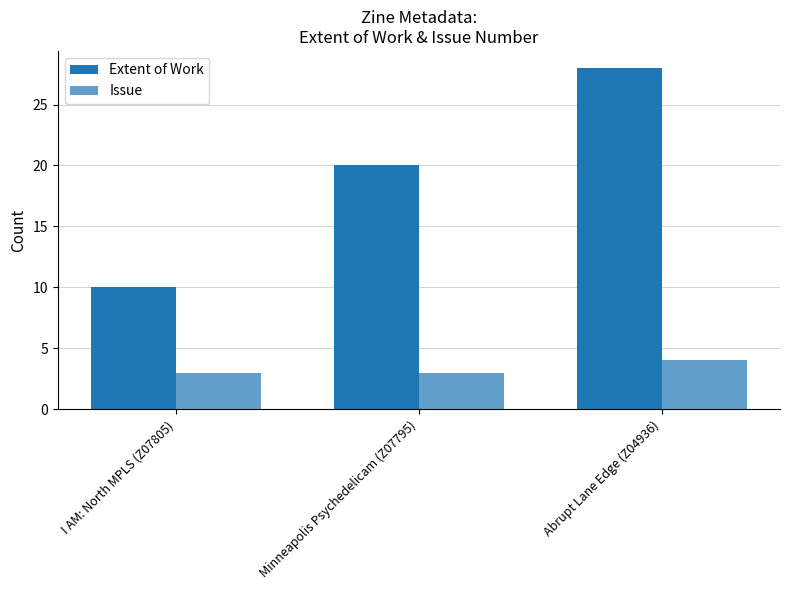

Are the bars grouped side by side (vs. stacked)?

Yes